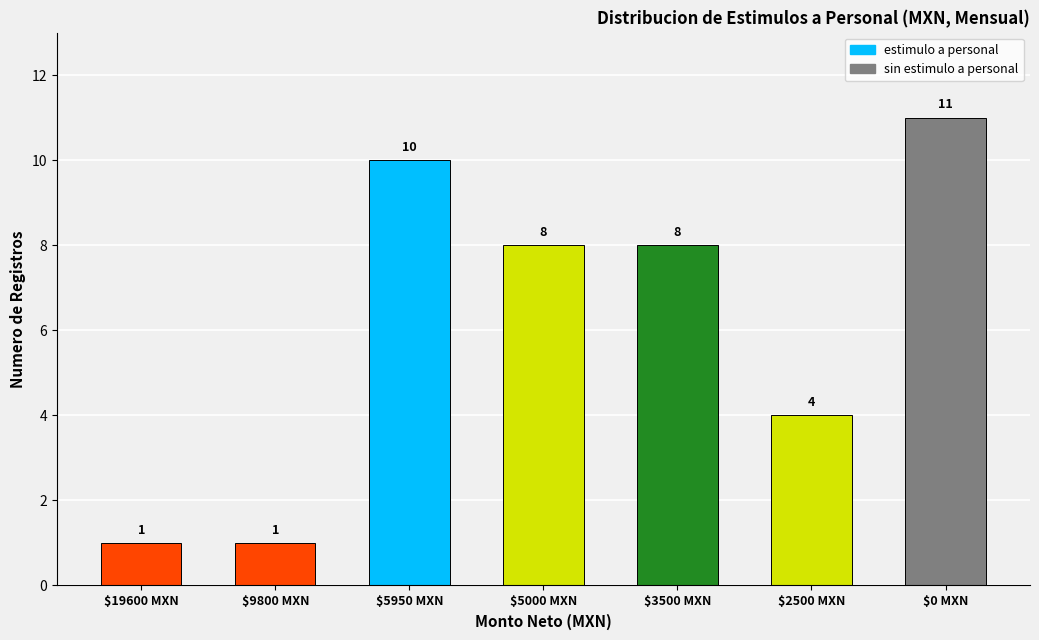

What is the change in value from $9800 MXN to $2500 MXN?

+3